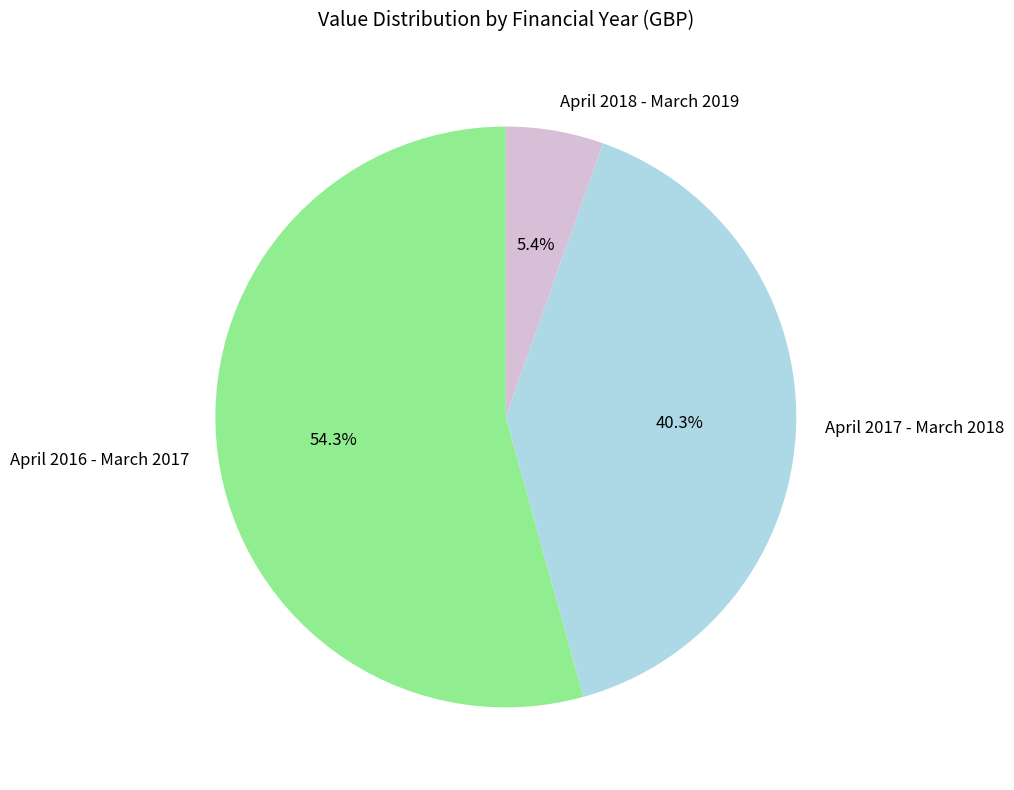

To the nearest percent, what is the average slice percentage?

33%